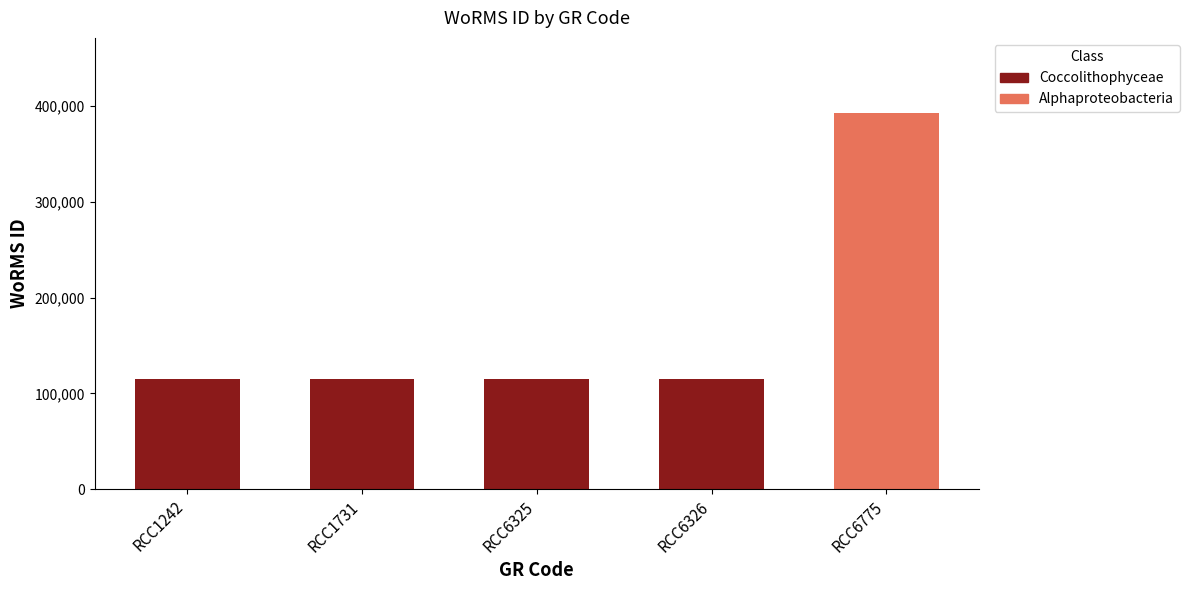

List the labels in order of value, largest first.

RCC6775, RCC1242, RCC1731, RCC6325, RCC6326